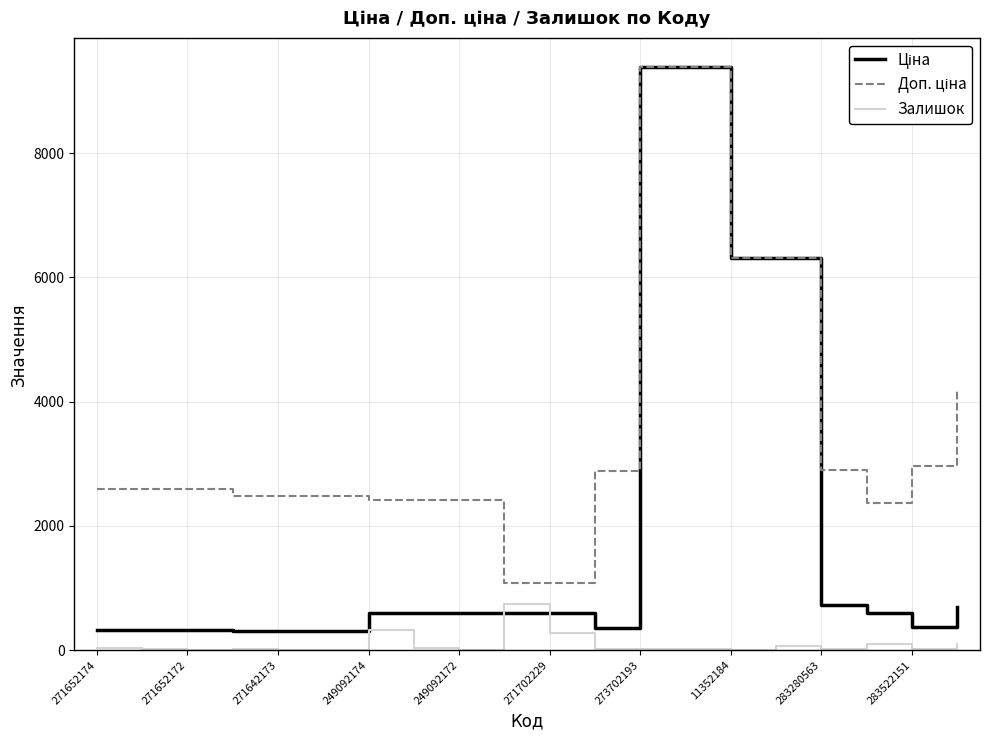

What is the greatest value displayed?

9384.0